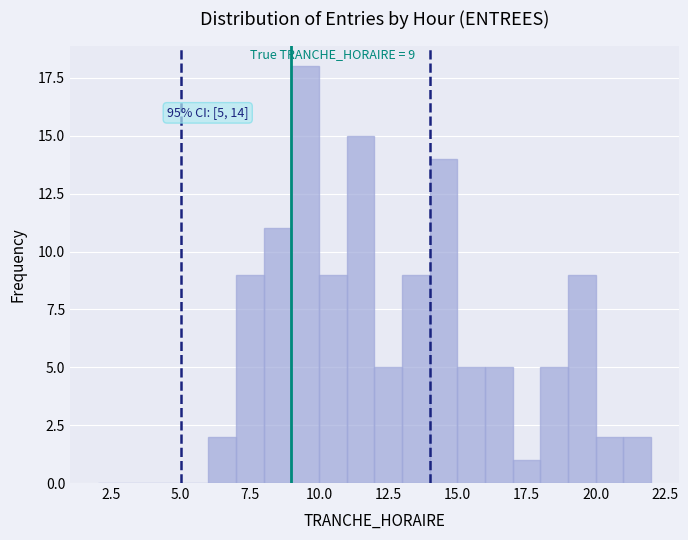

Read against the x-axis, roughly where is the centre of the tallest bar?

9.5